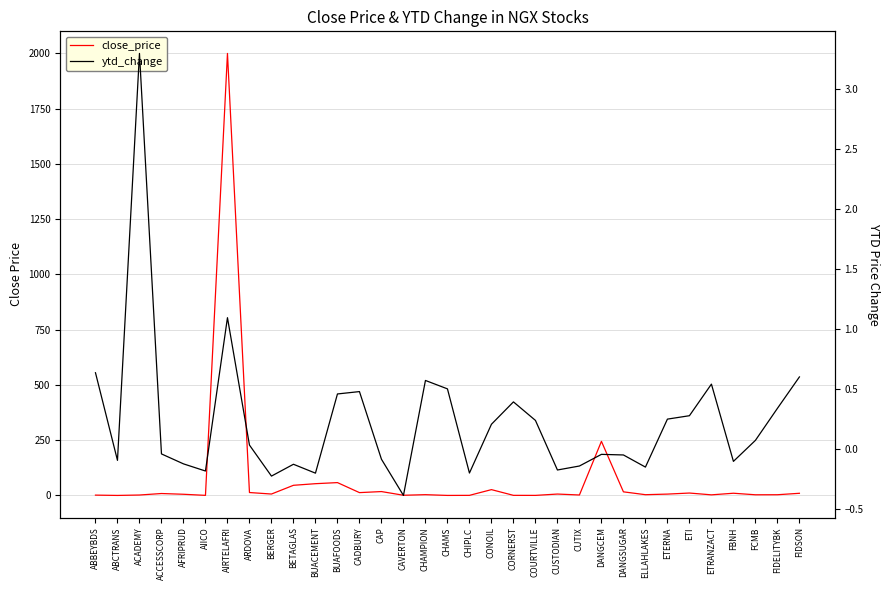

Between ABCTRANS and CAP, which series saw the biggest shift?

close_price